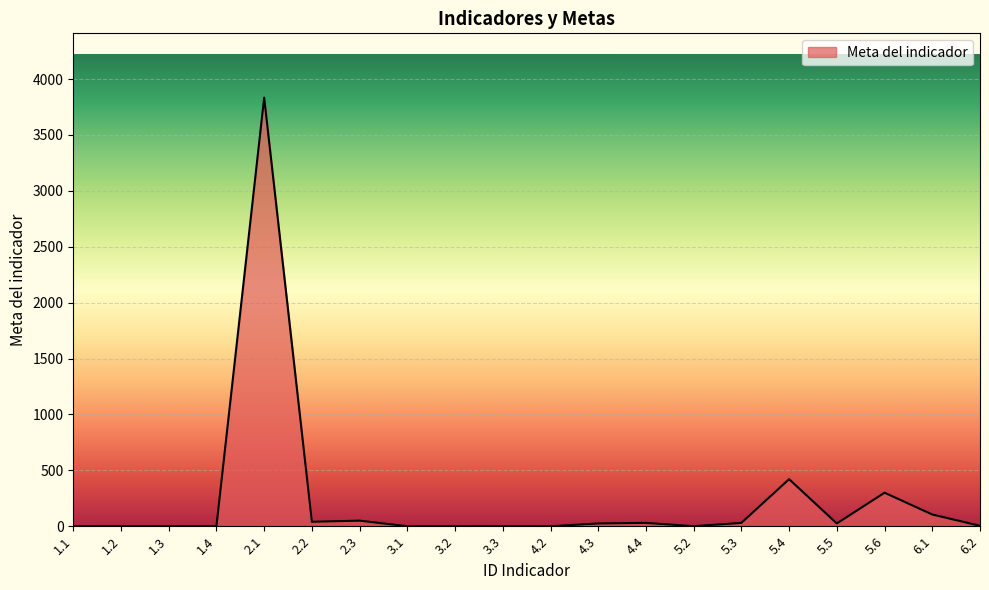

How many lines are shown in the chart?

1